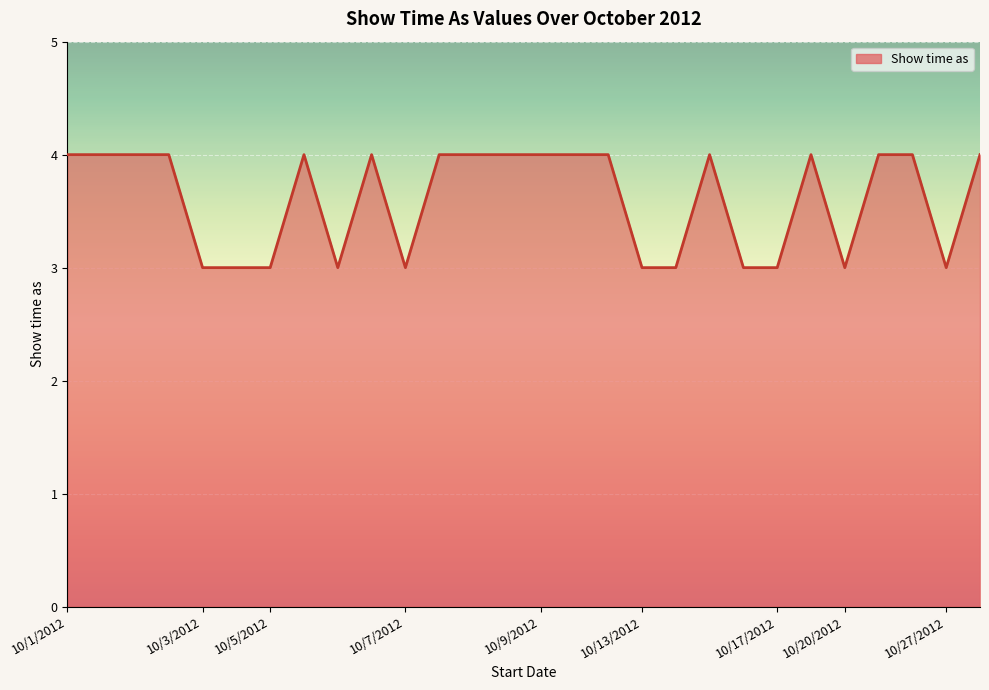

Count the values in the range 3 to 4.

28